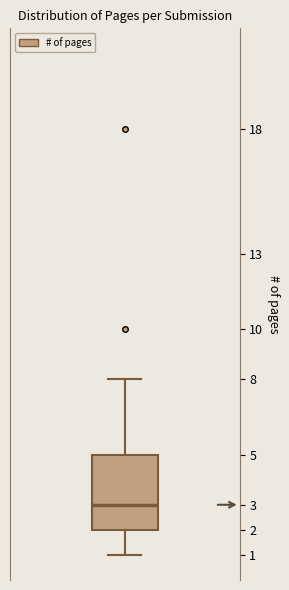

Transcribe this box plot: give where the median line is, the range the box spans, and where the two whiskers end, as read against the y-axis. The values are not printed on the chart, so give them approximately, as read against the axis.

median 3, box 2 to 5, whiskers 1 to 8